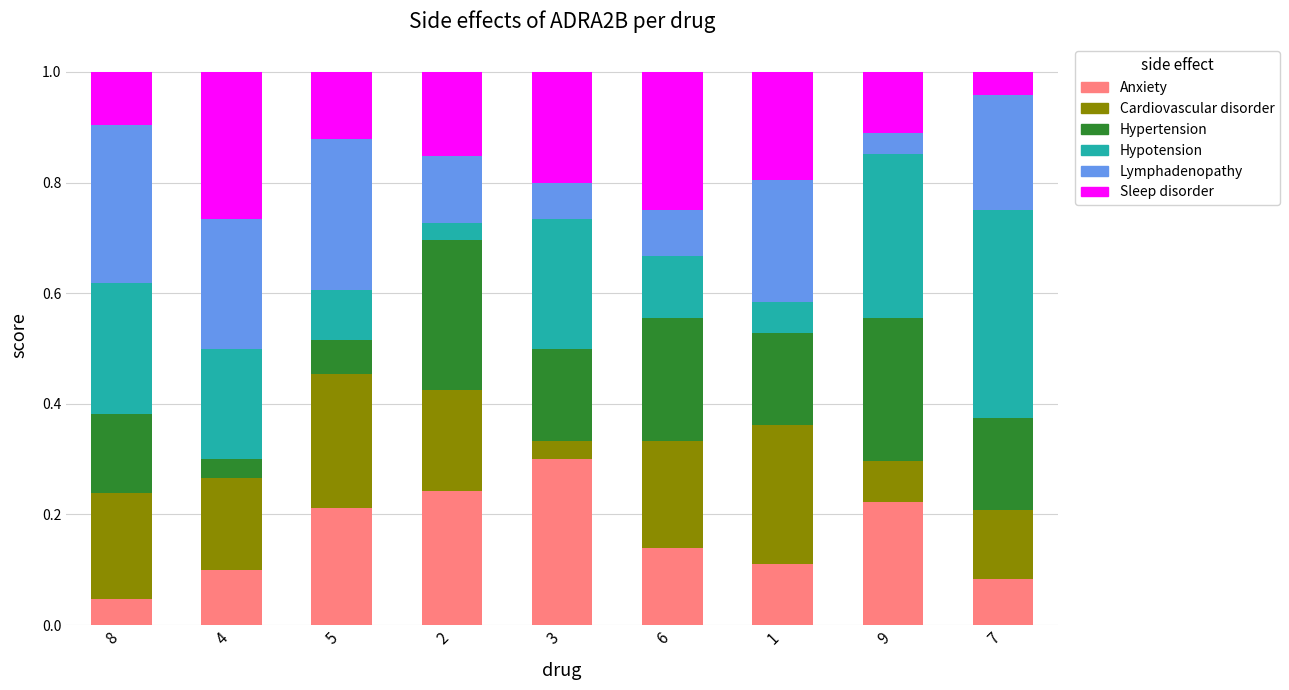

What is the total value across all series at 3?

1.0